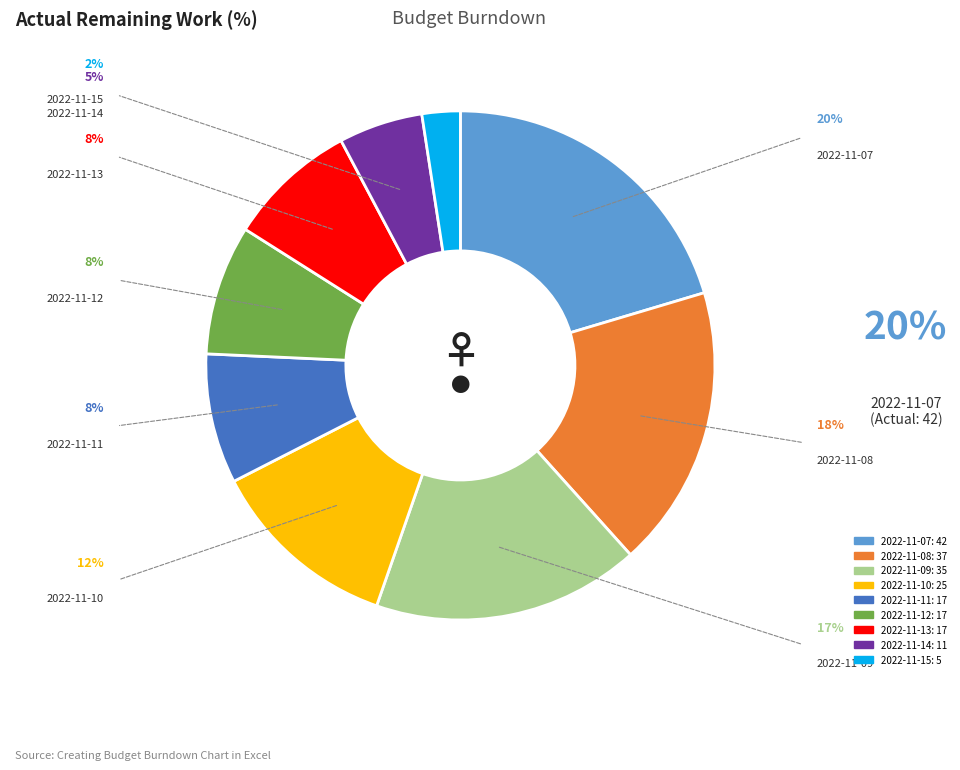

Is 2022-11-07 the majority of the pie?

No